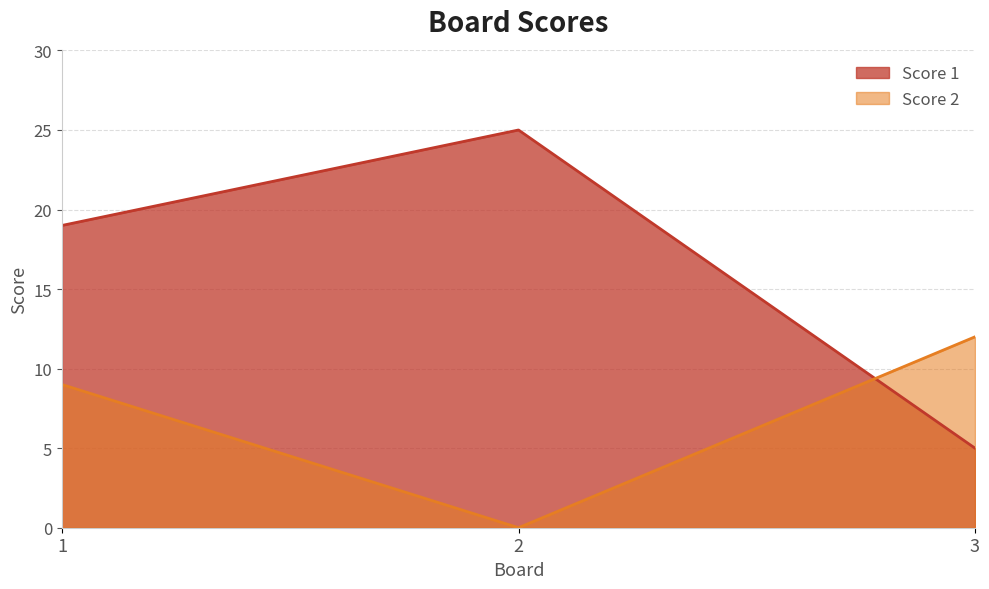

Between 1 and 3, which is larger?

1